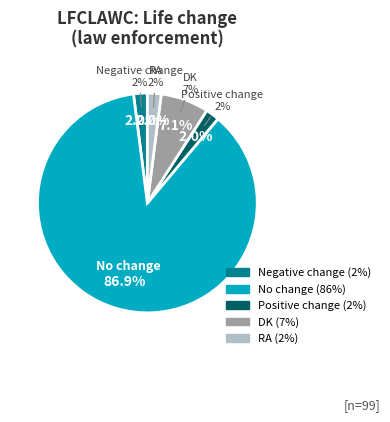

Between RA and Positive change, which is larger?

RA